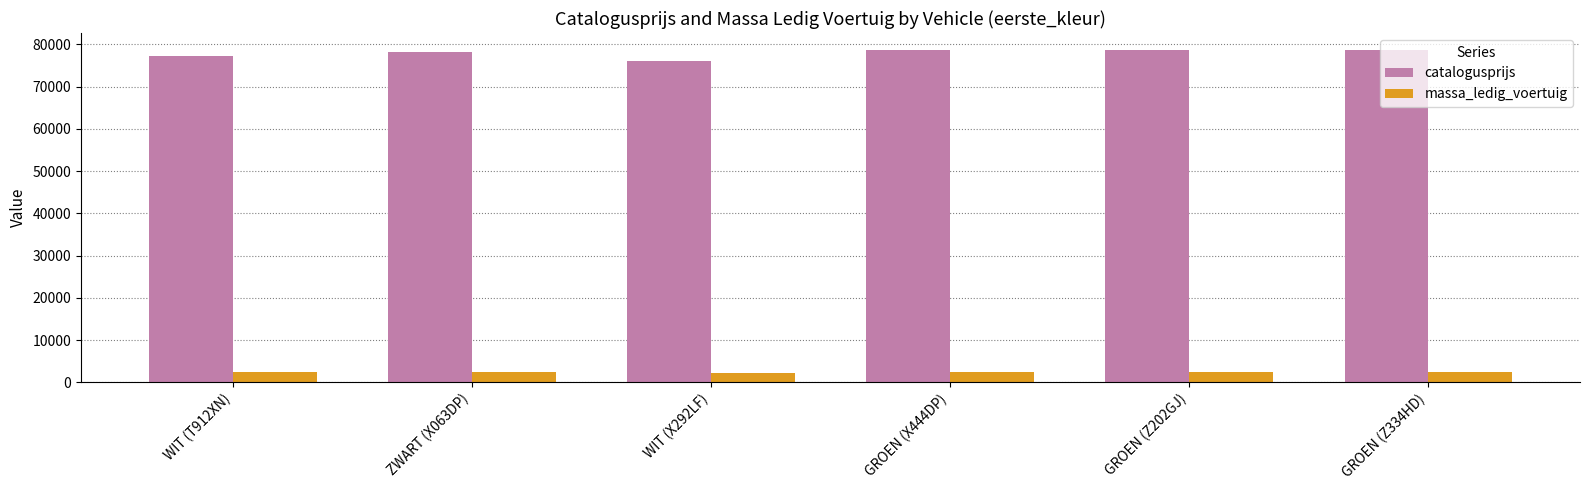

What is the difference between the highest and lowest values at GROEN (Z334HD)?

76435